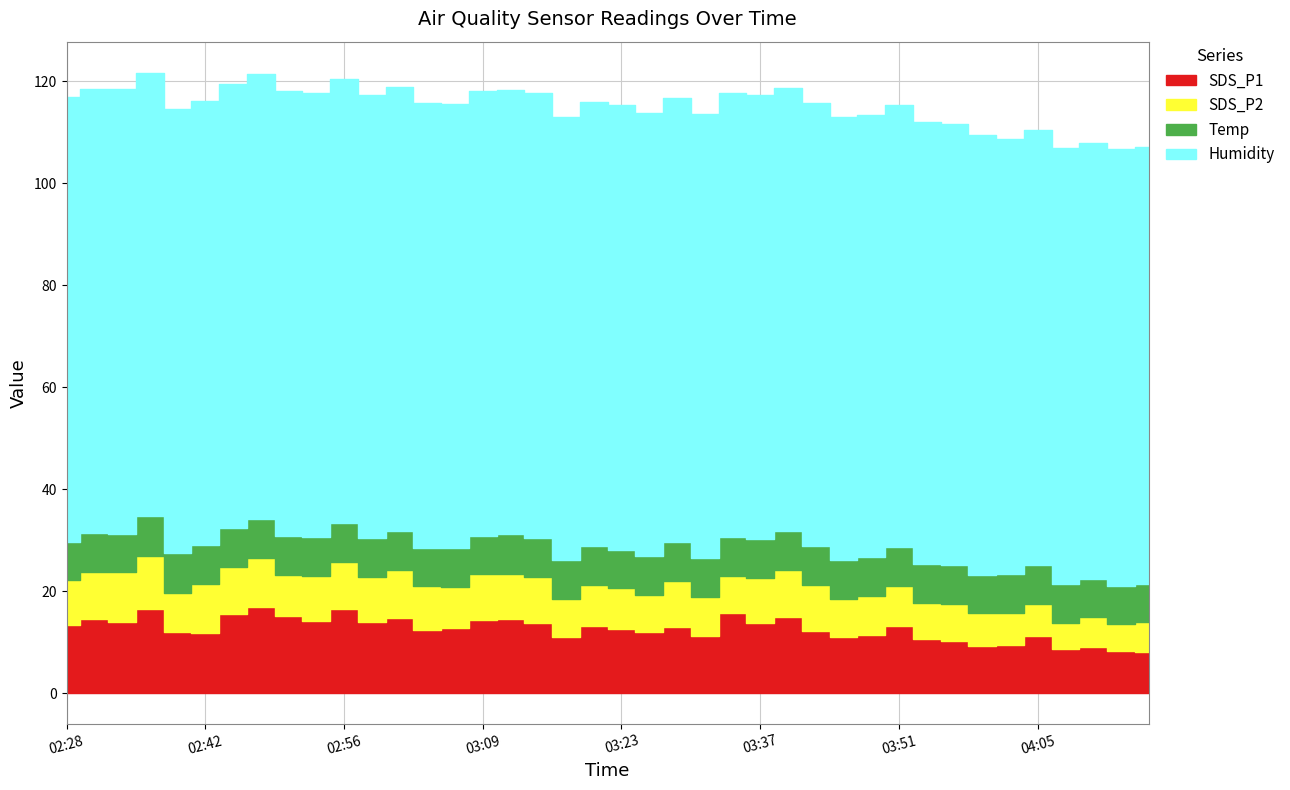

What is the average value of the SDS_P2 series?

8.1